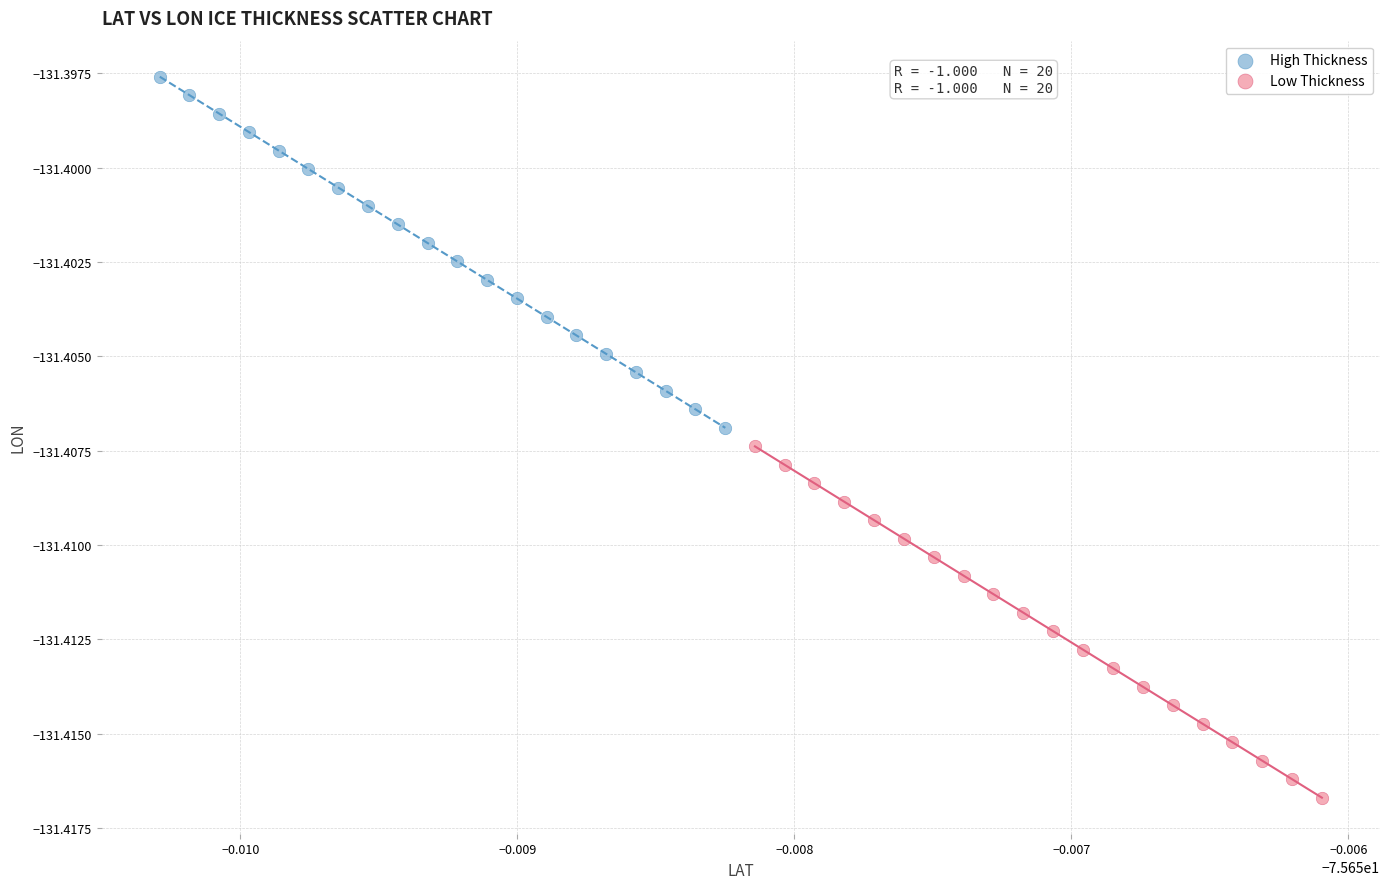

Which series has the widest spread of Y values?

Low Thickness